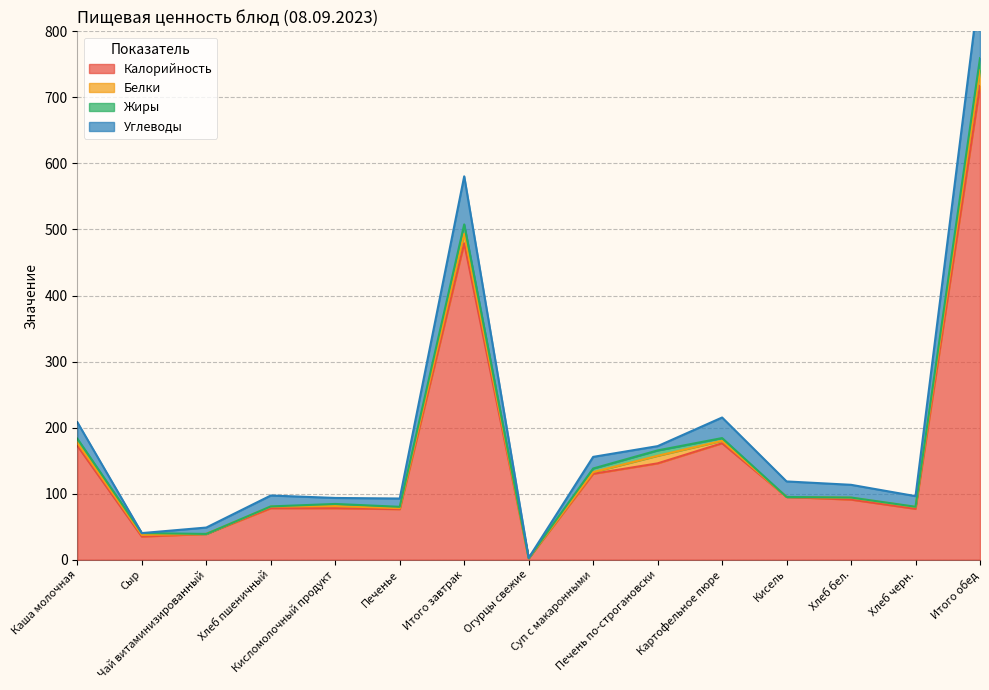

At how many categories does at least one series exceed 636?

1